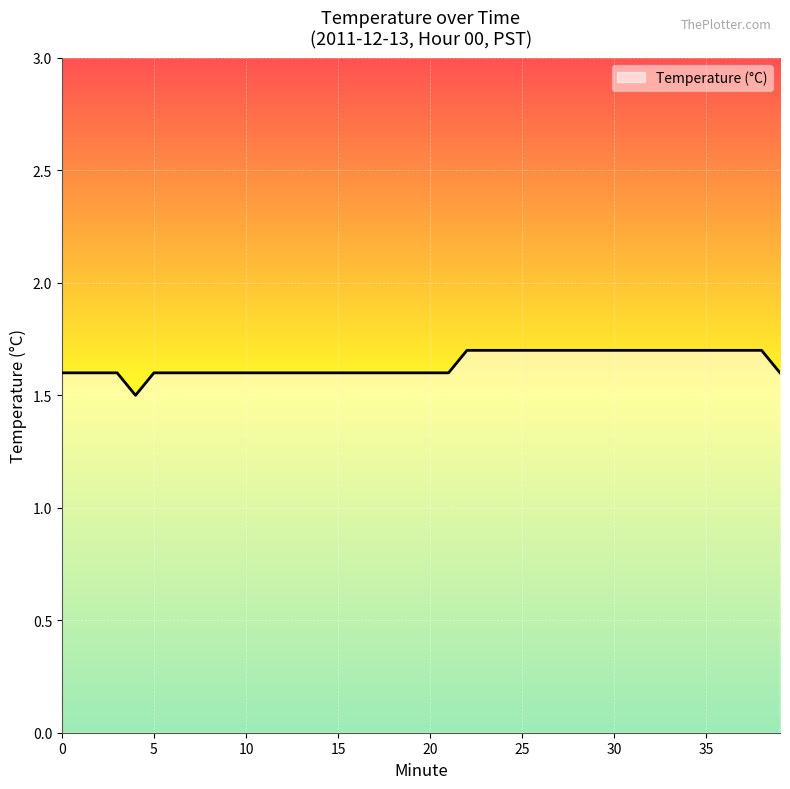

Is it true that the value at 36 is 2.3?

False